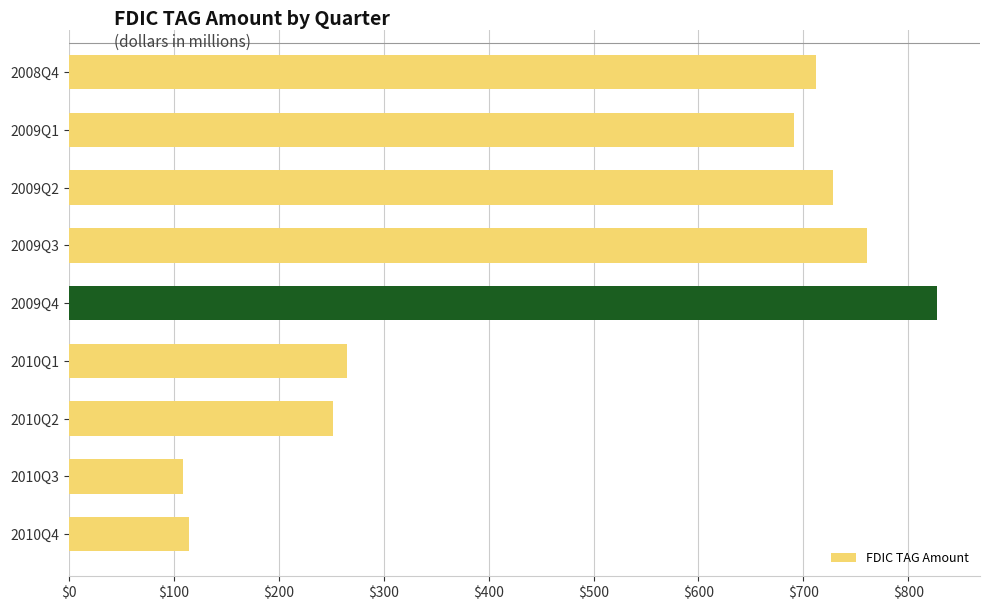

The value at 2008Q4 is 711.9. True or false?

True